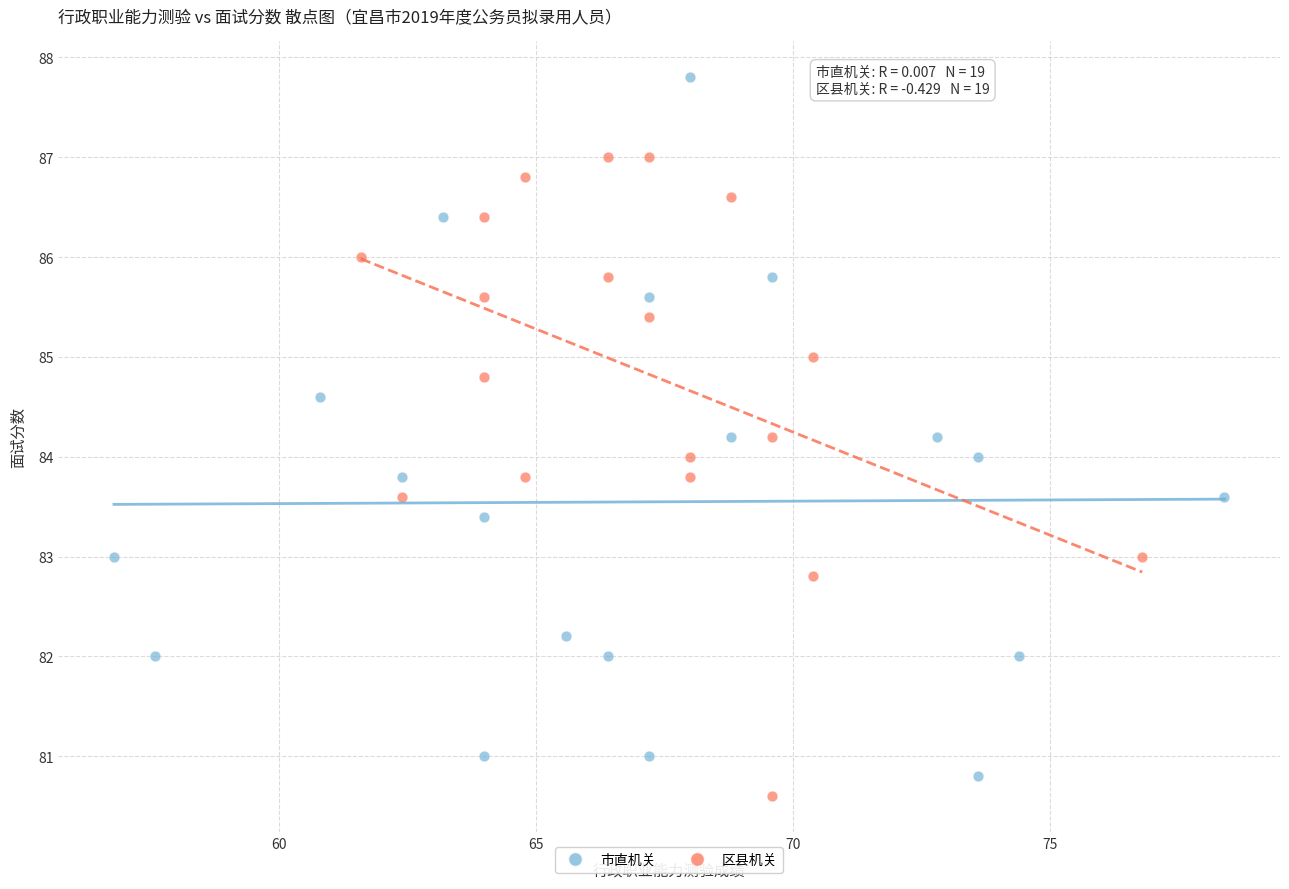

Which series contains the highest Y value?

市直机关